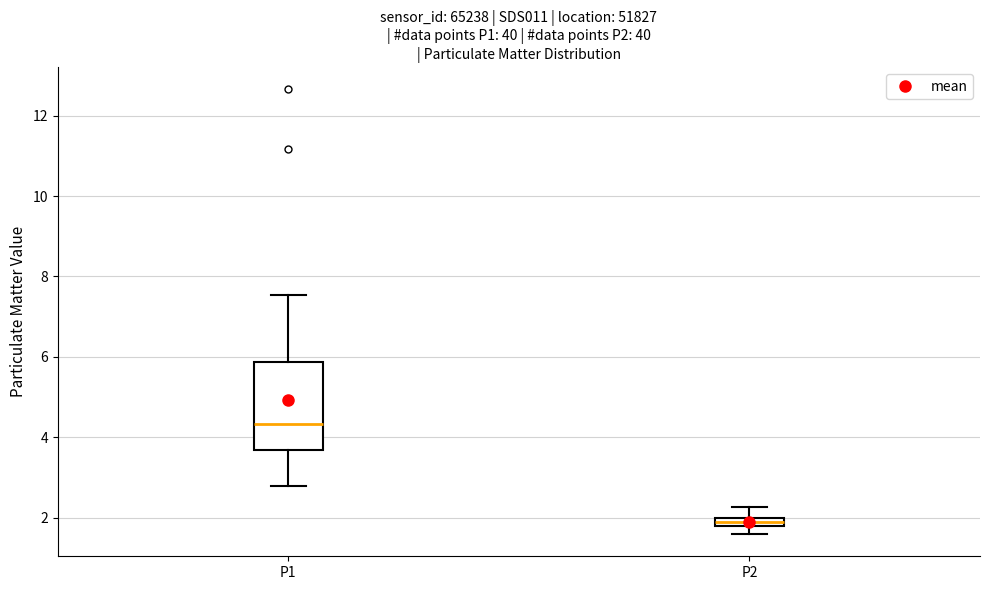

Where is the upper edge of the box for P1 on the y-axis? The values are not printed on the chart, so give them approximately, as read against the axis.

5.8